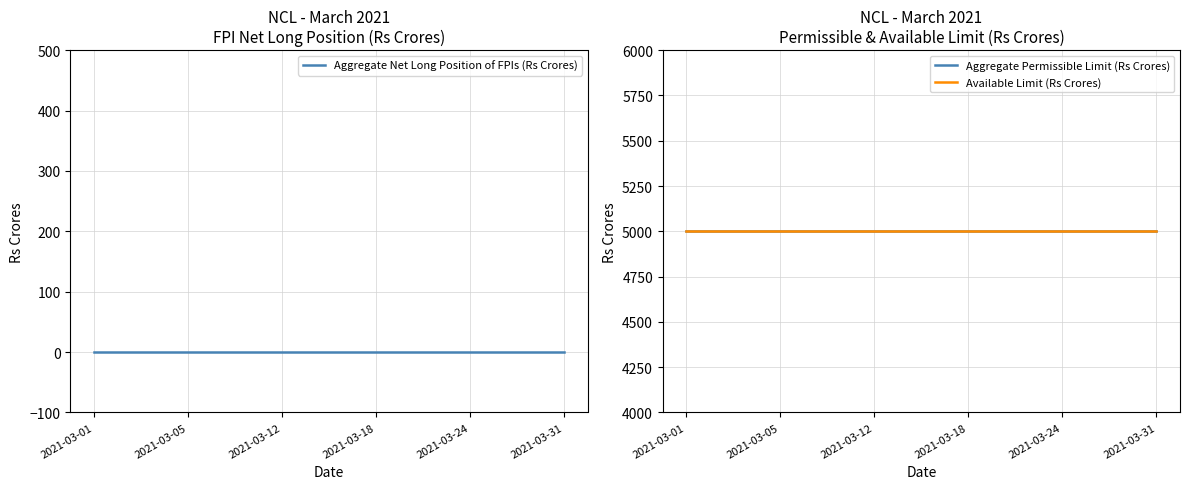

The value of Aggregate Permissible Limit (Rs Crores) at 2021-03-05 is 6564. True or false?

False